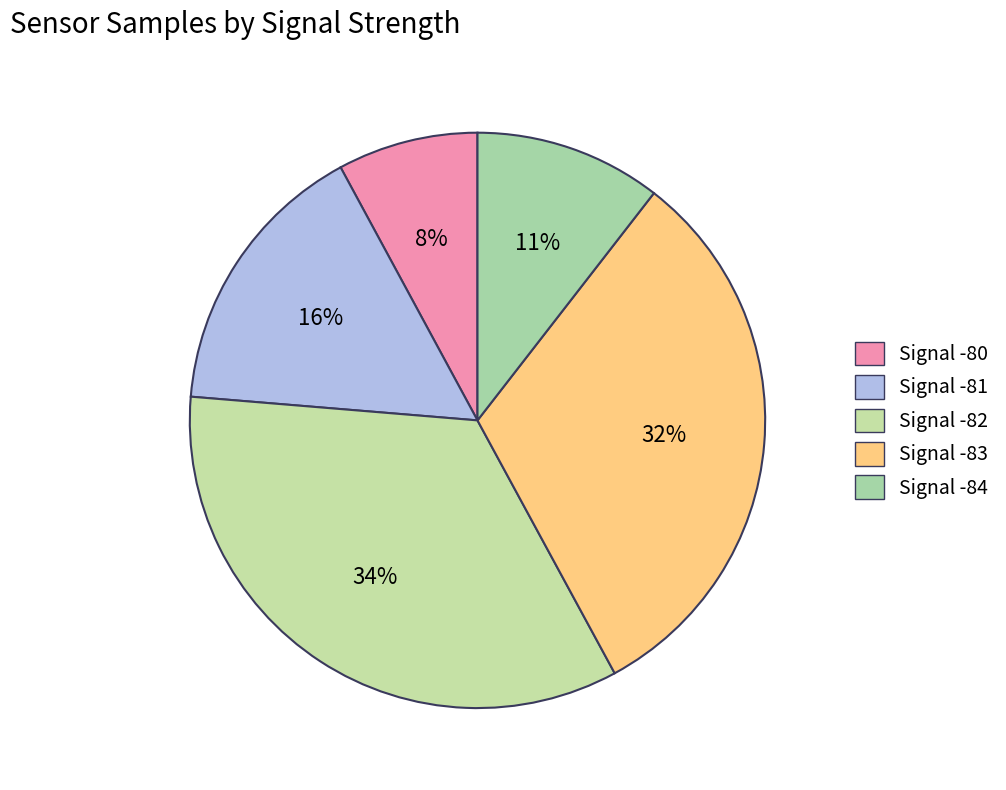

How many segments does this pie chart have?

5